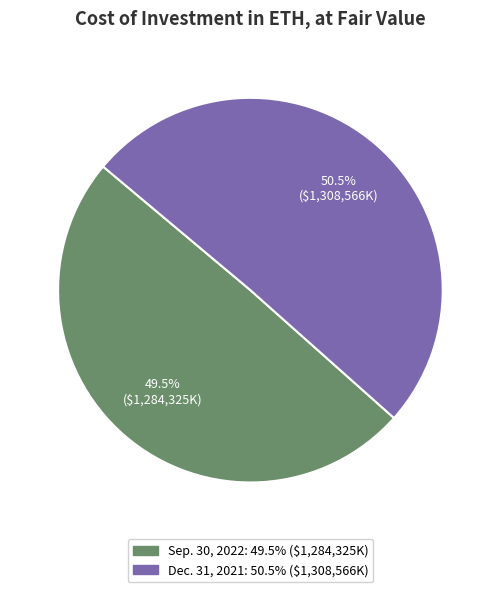

Does Sep. 30, 2022 account for over 50% of the chart?

No